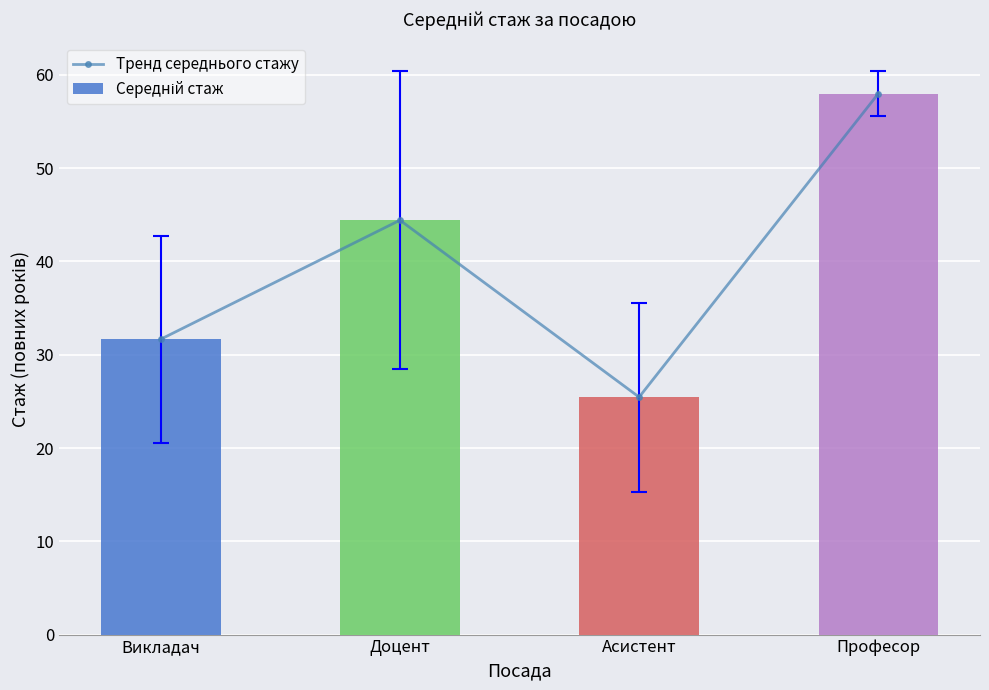

At which label does Середній стаж first exceed 44?

Доцент